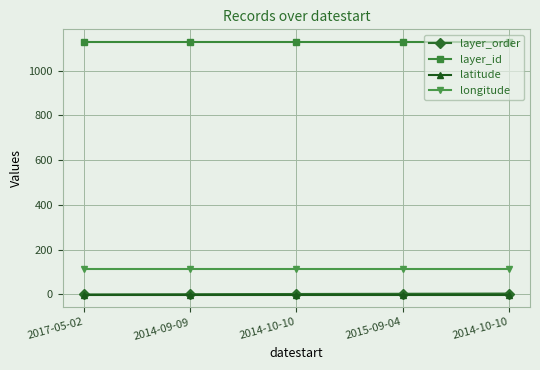

What are all the series names shown in the legend?

layer_order, layer_id, latitude, longitude